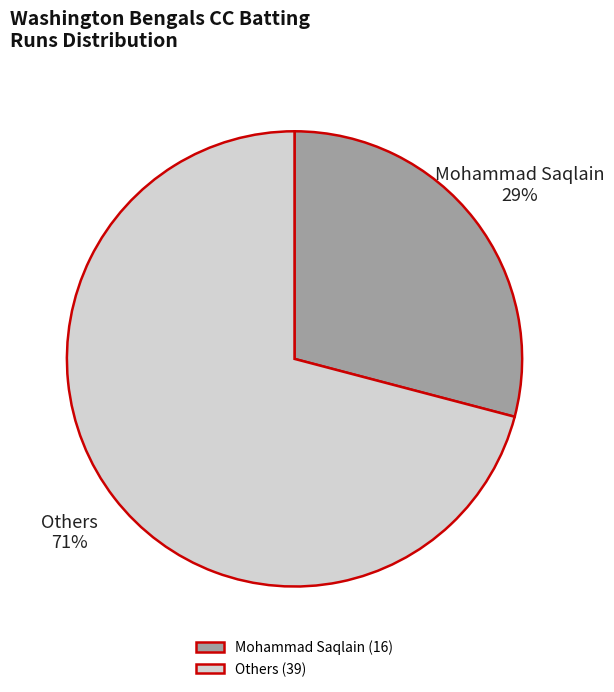

Is there a majority slice in this chart?

Yes